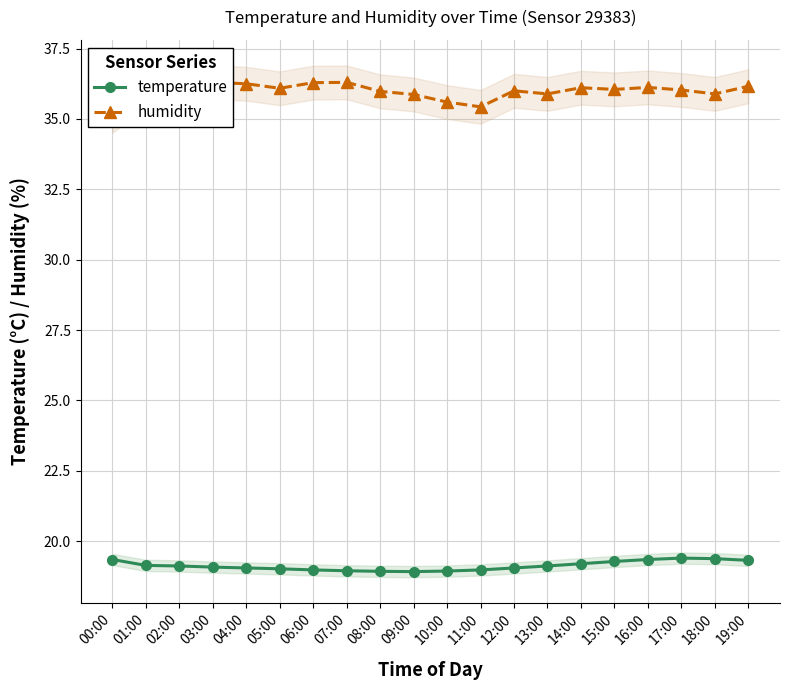

What is the difference between the second highest and minimum values in the temperature series?

0.5